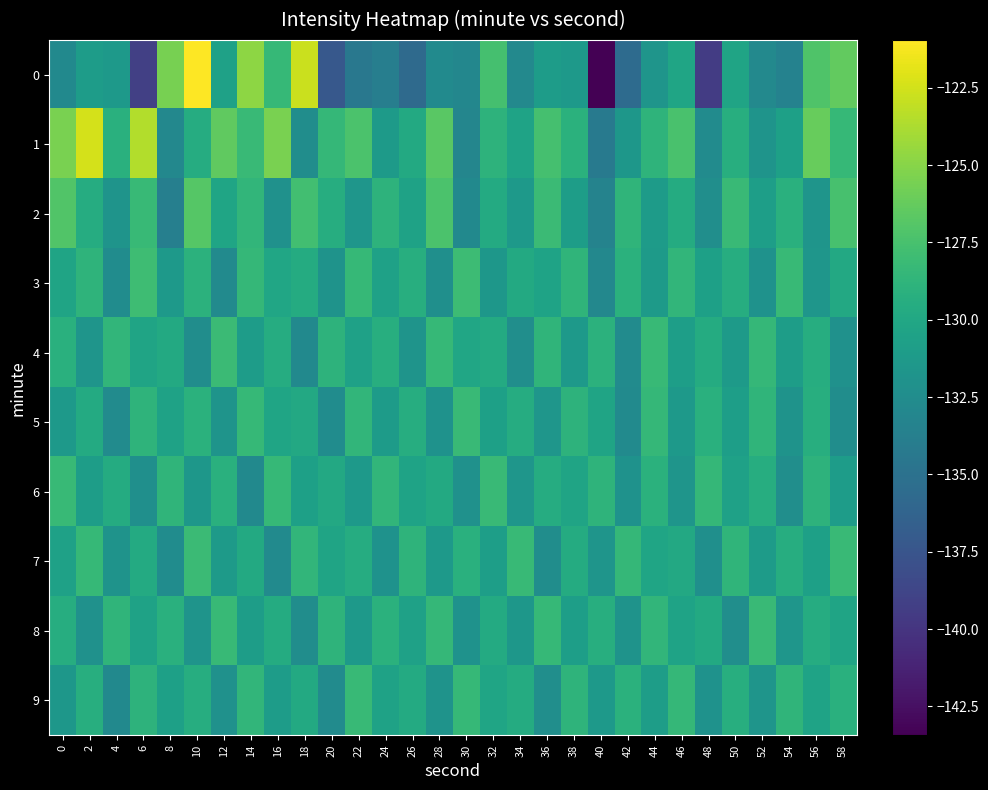

What is the spread (max minus min) of values at 30?

5.1